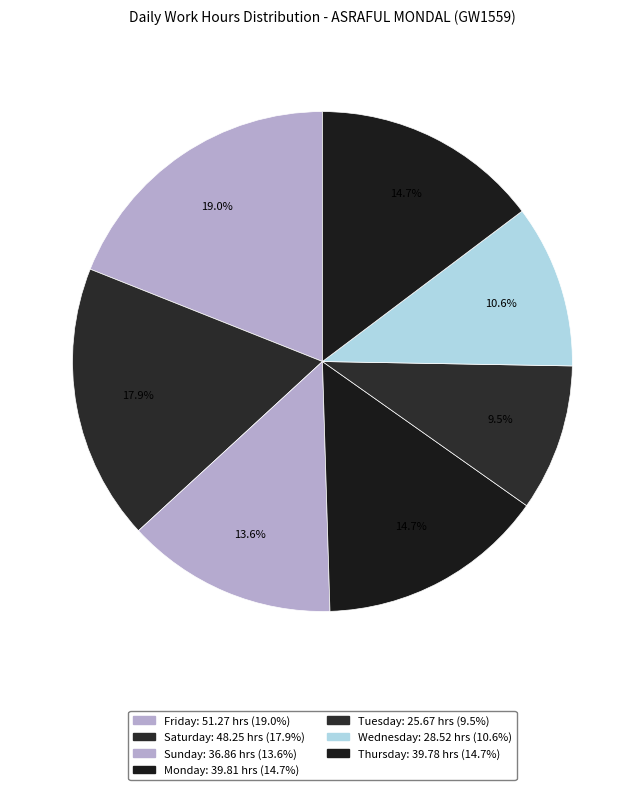

How many segments does this pie chart have?

7